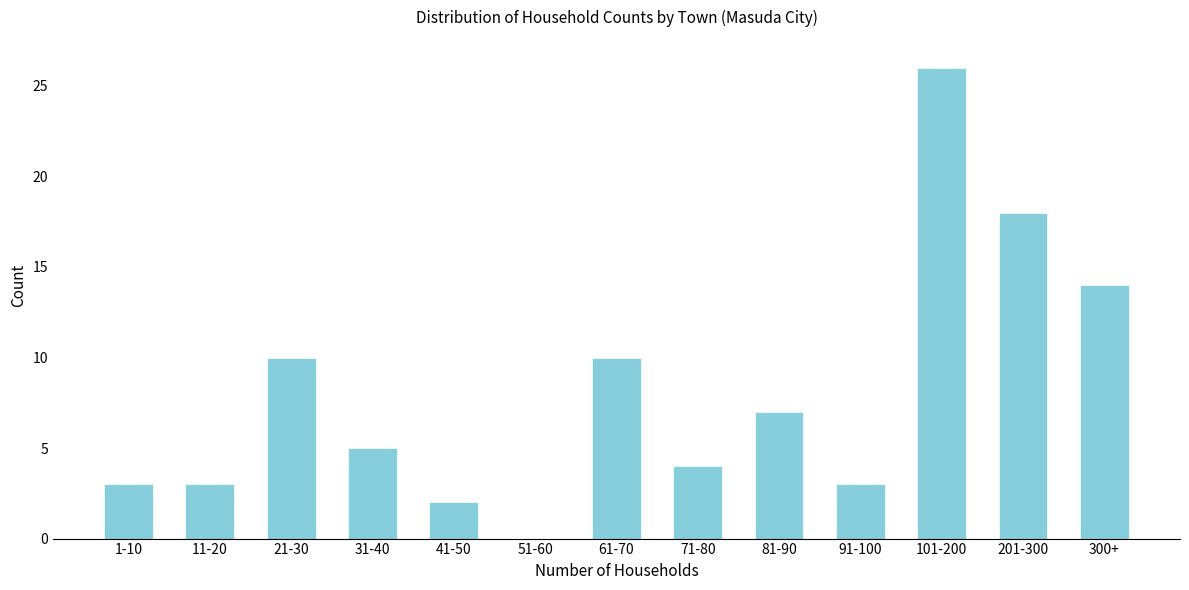

Reading left to right, extract all data points from this chart.

1-10=3	11-20=3	21-30=10	31-40=5	41-50=2	51-60=0	61-70=10	71-80=4	81-90=7	91-100=3	101-200=26	201-300=18	300+=14